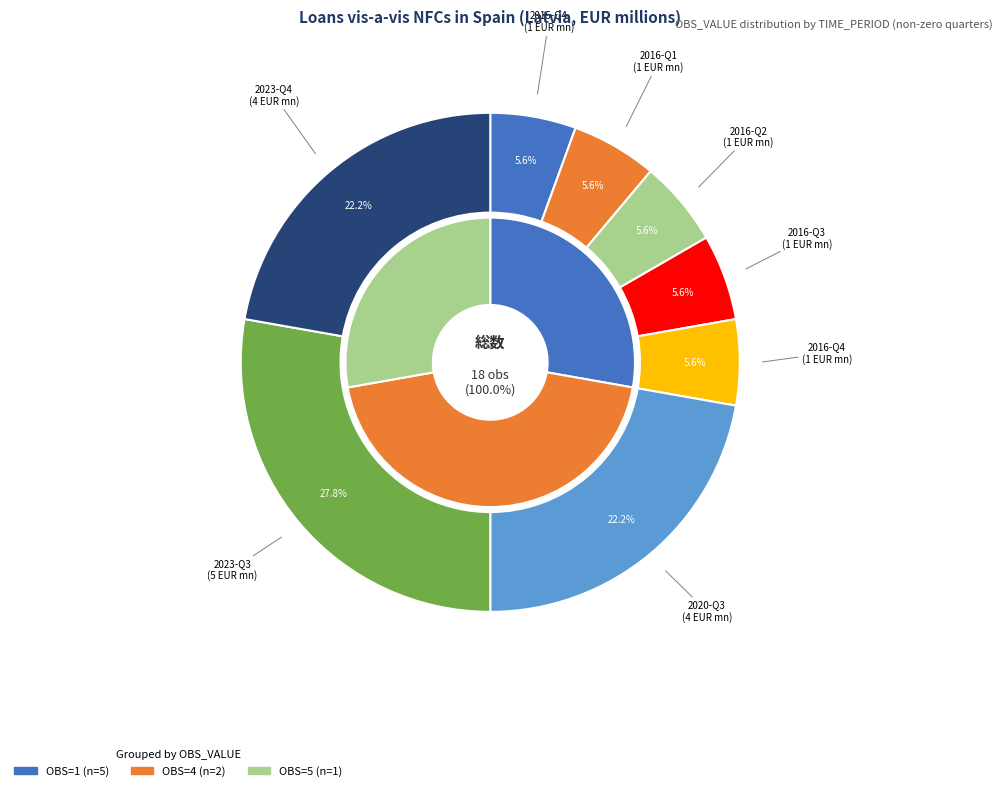

Is it true that 2020-Q3 is 12% of the pie?

False